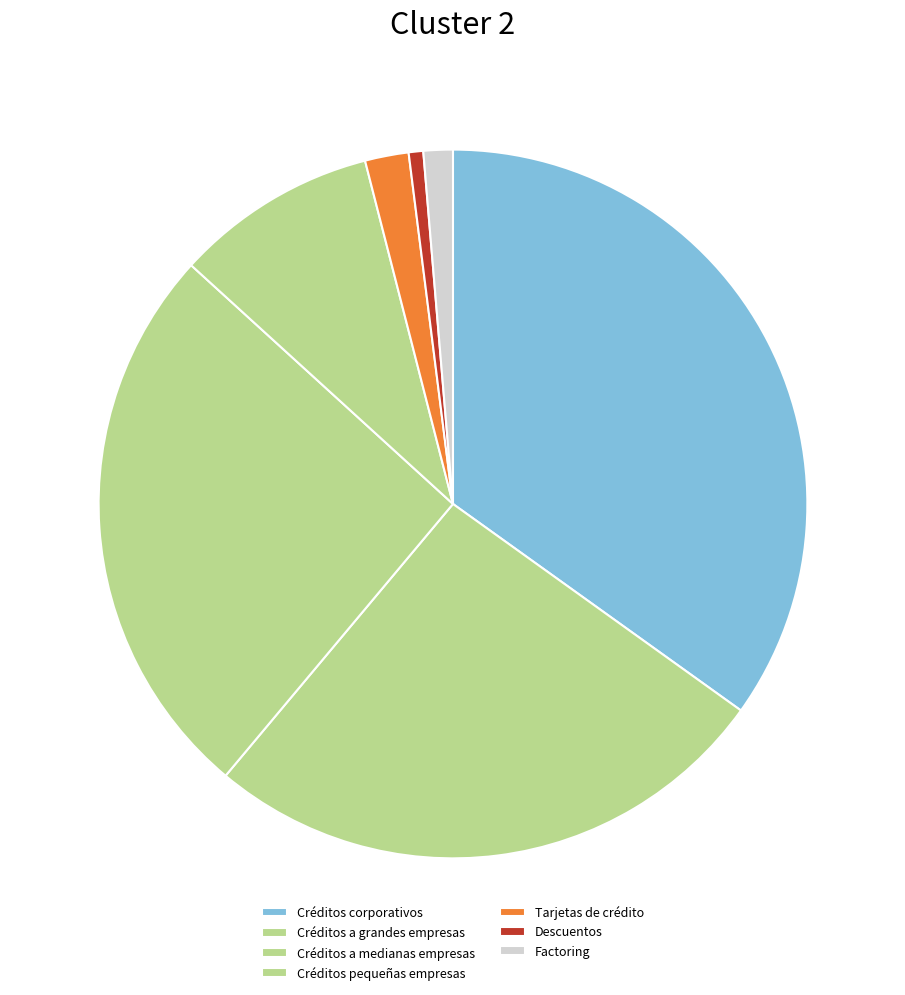

Is the sum of Factoring and Créditos a medianas empresas greater than half?

No